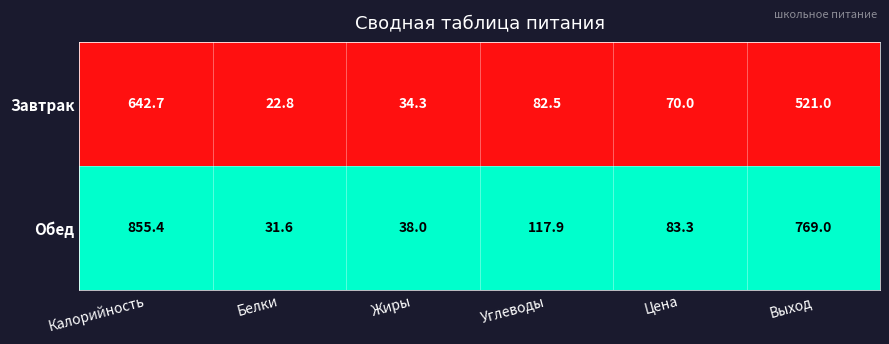

What is the greatest value displayed?

855.4